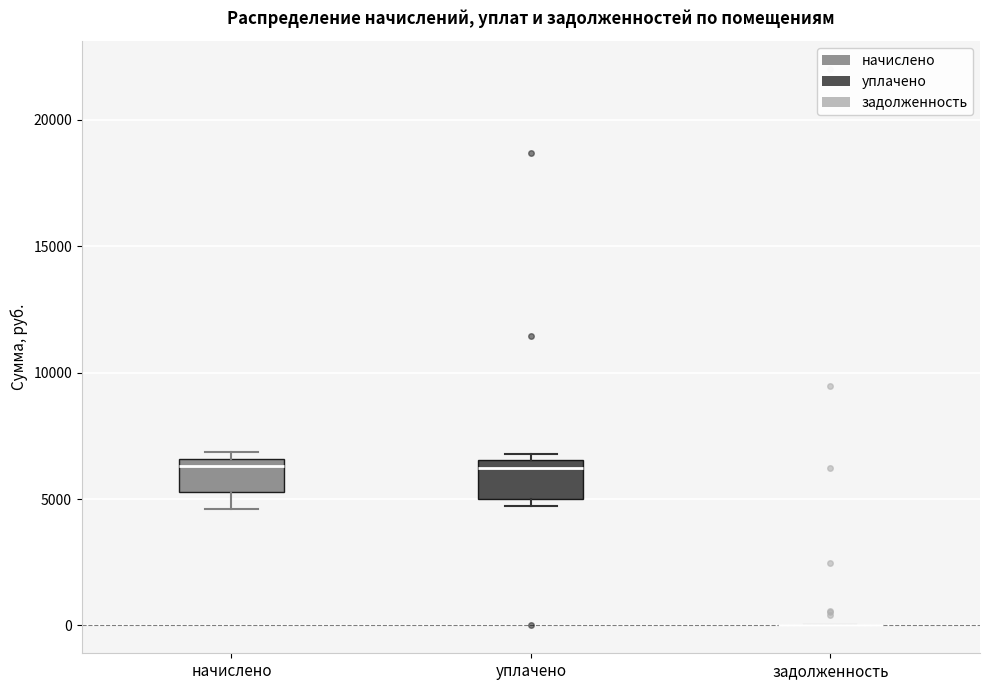

Where is the upper edge of the box for начислено on the y-axis? The values are not printed on the chart, so give them approximately, as read against the axis.

6500